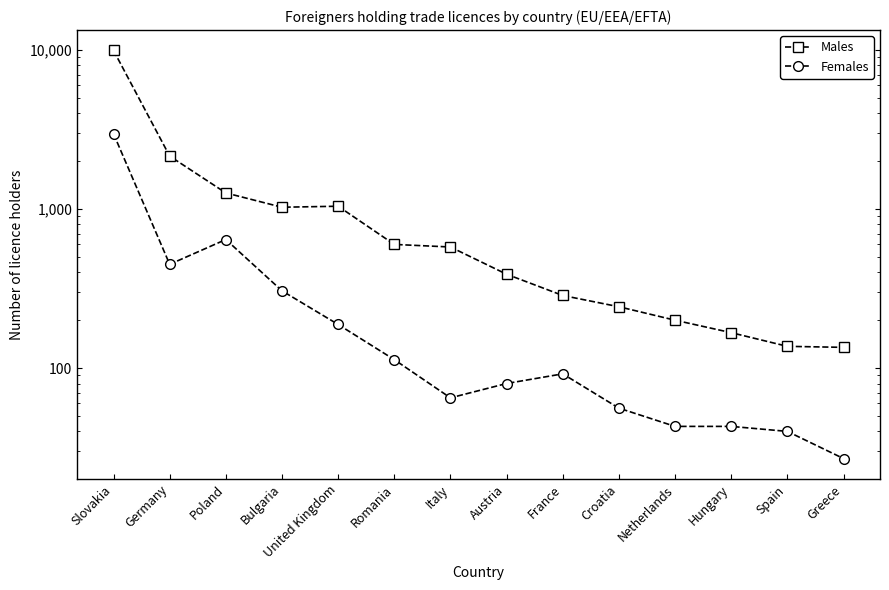

True or false: Males has a value of 1026 at Bulgaria.

True